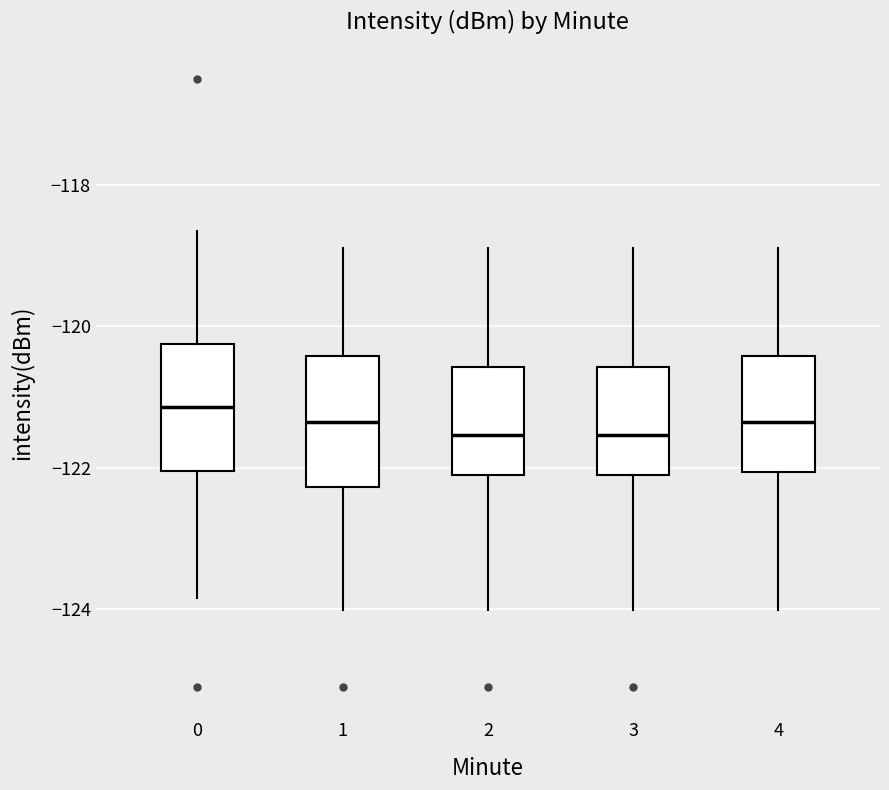

Where is the upper edge of the box at x = 1 on the y-axis? The values are not printed on the chart, so give them approximately, as read against the axis.

-120.4